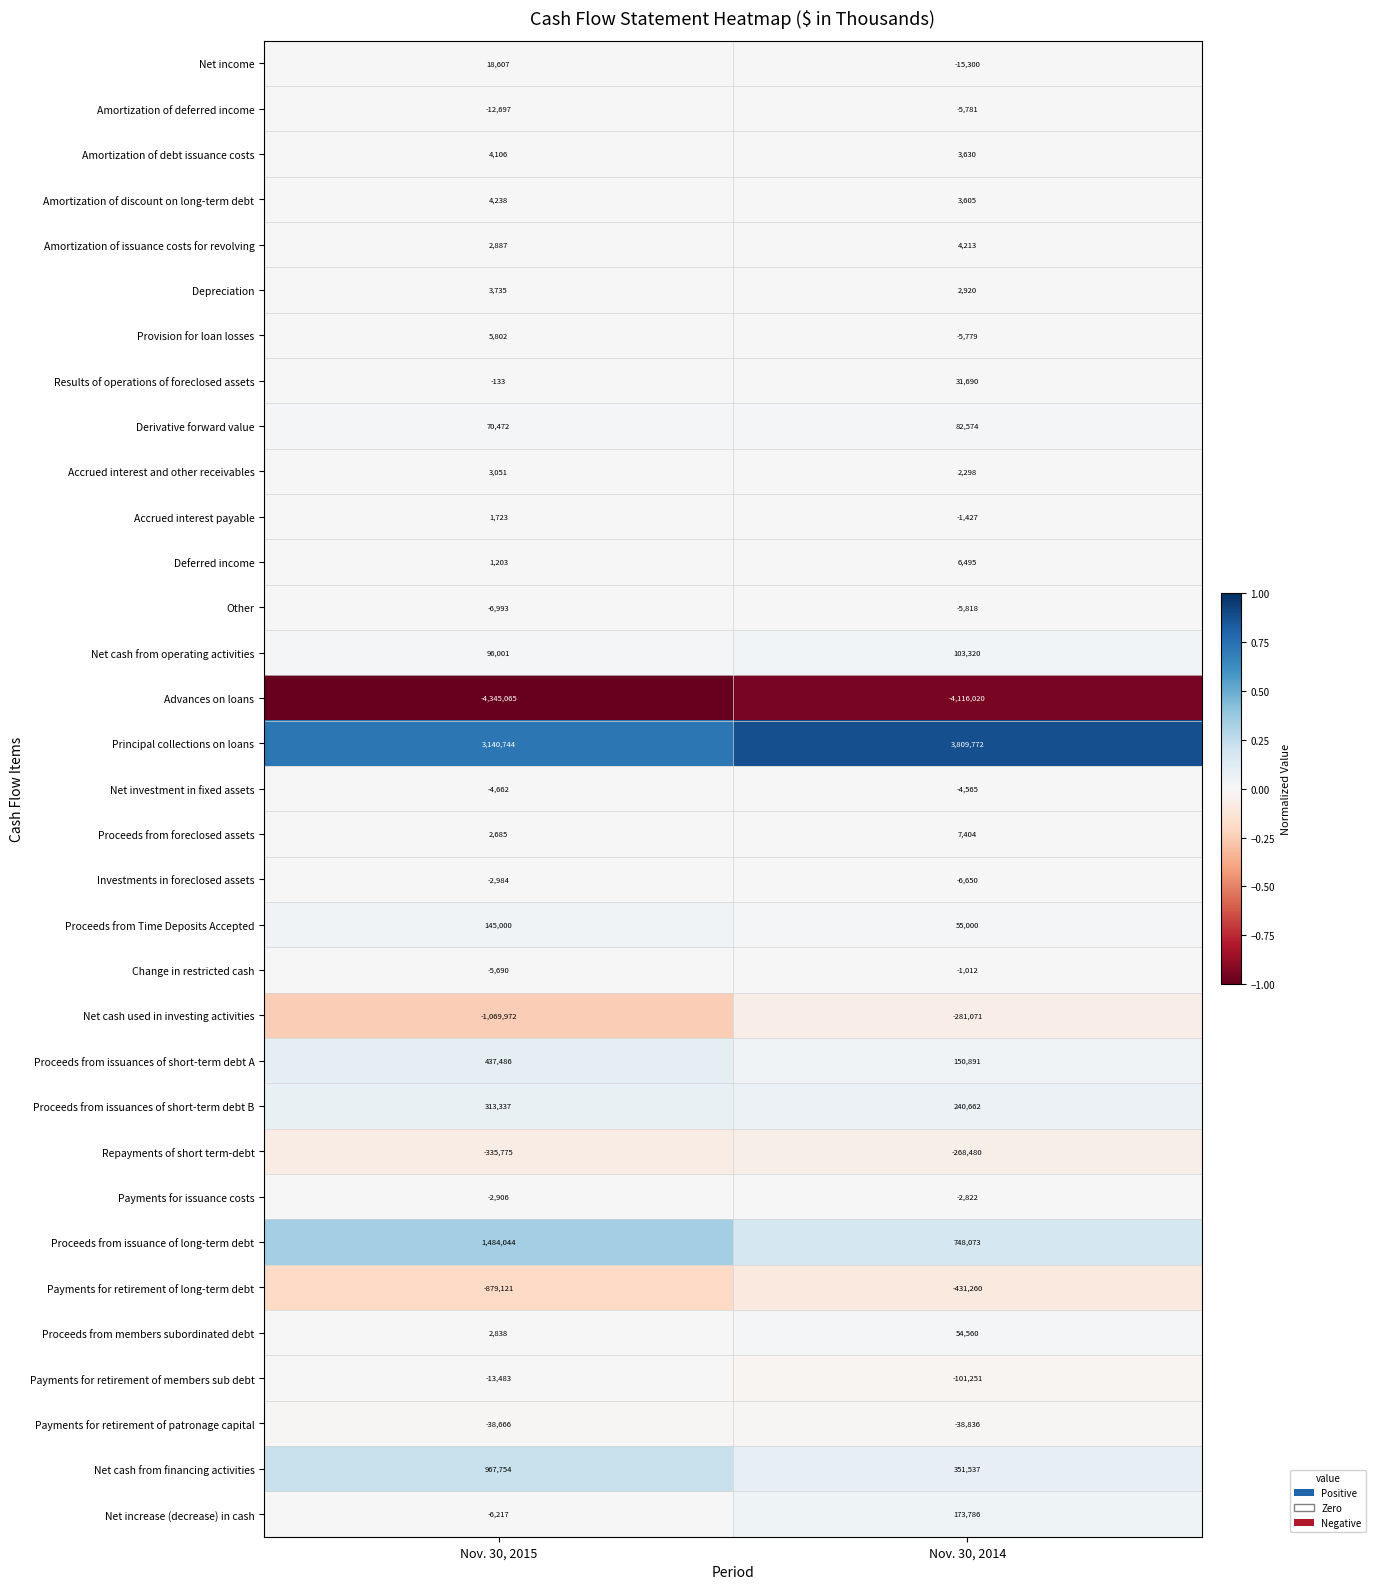

Count the number of categories in the chart.

2